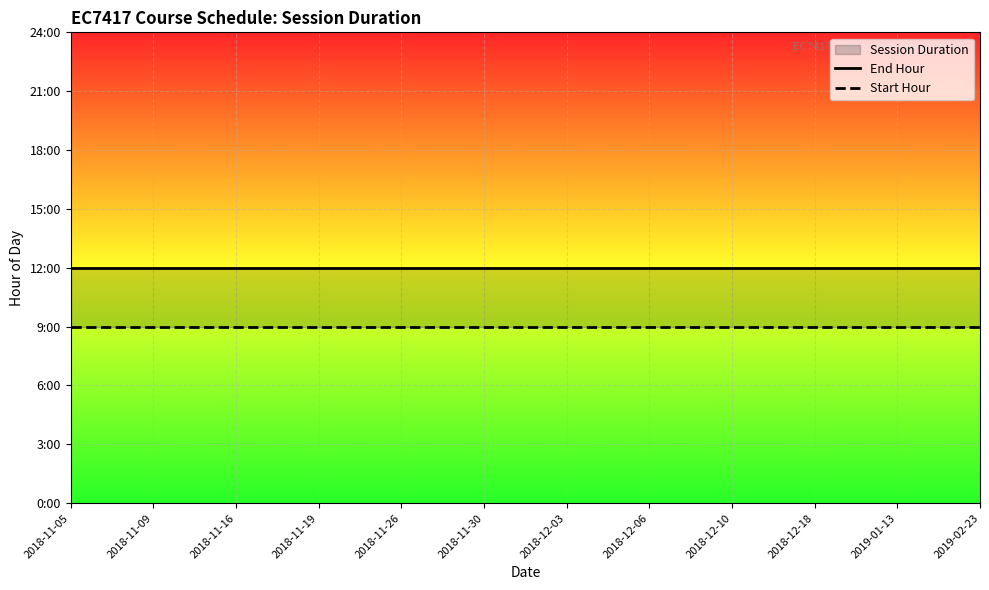

At which category is the sum across all series the highest?

2018-11-05